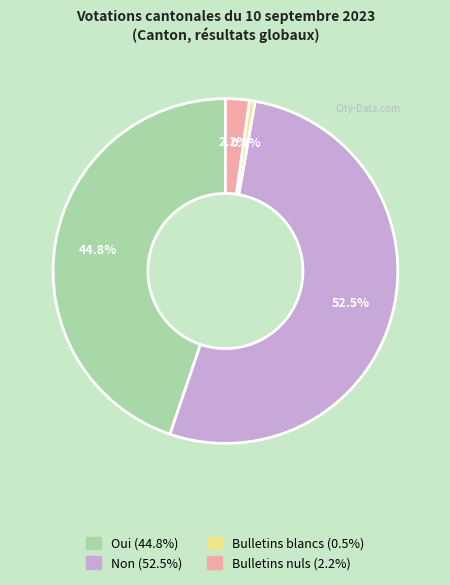

How many segments does this pie chart have?

4